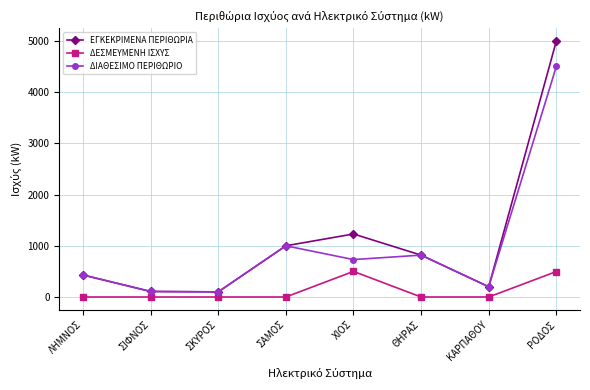

Where is ΕΓΚΕΚΡΙΜΕΝΑ ΠΕΡΙΘΩΡΙΑ nearest to the value 2550?

ΧΙΟΣ